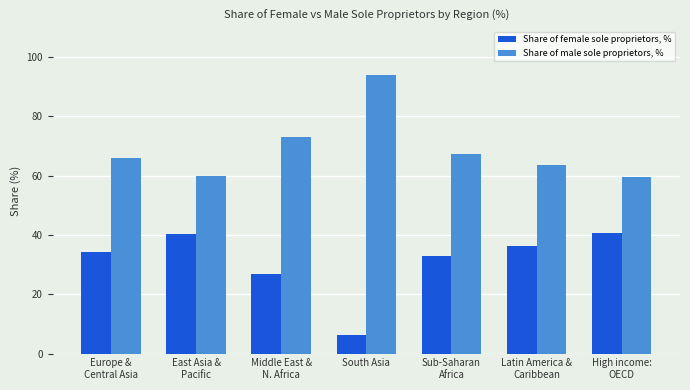

Rank the series by their maximum value, from highest to lowest.

Share of male sole proprietors, %, Share of female sole proprietors, %